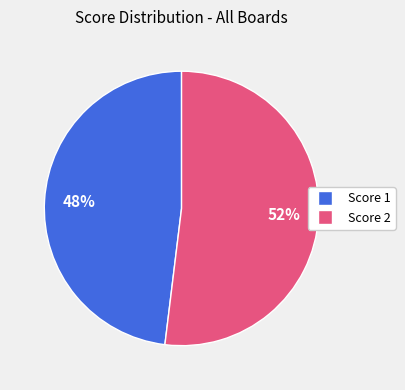

To the nearest percent, what is the difference between the largest and smallest slice percentages?

4%